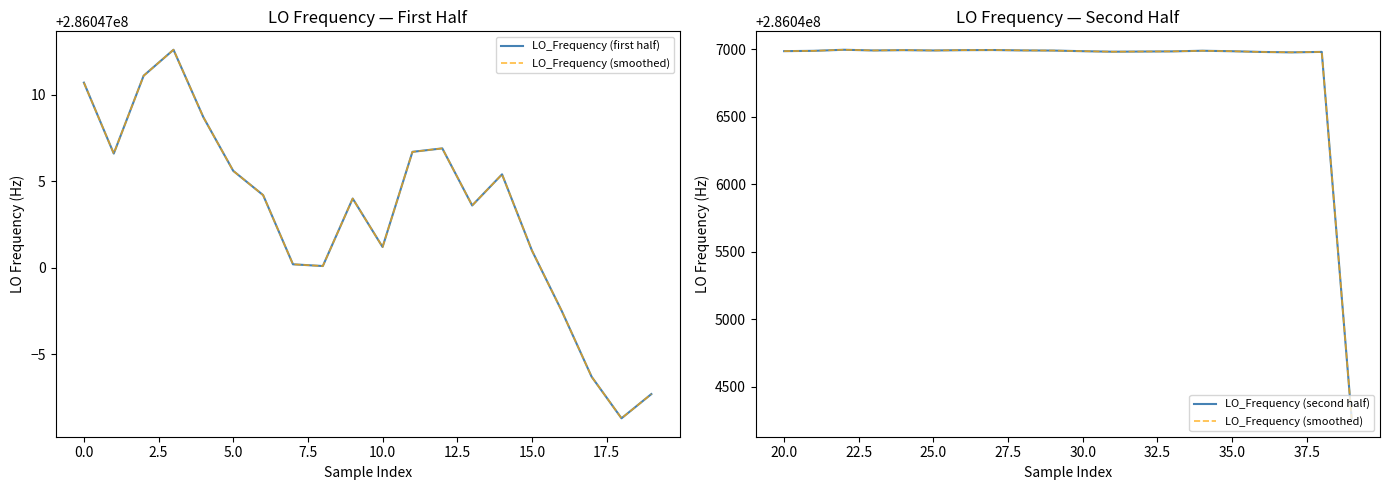

List the series in order of their peak value, lowest first.

LO_Frequency (smoothed), LO_Frequency (second half), LO_Frequency (first half)